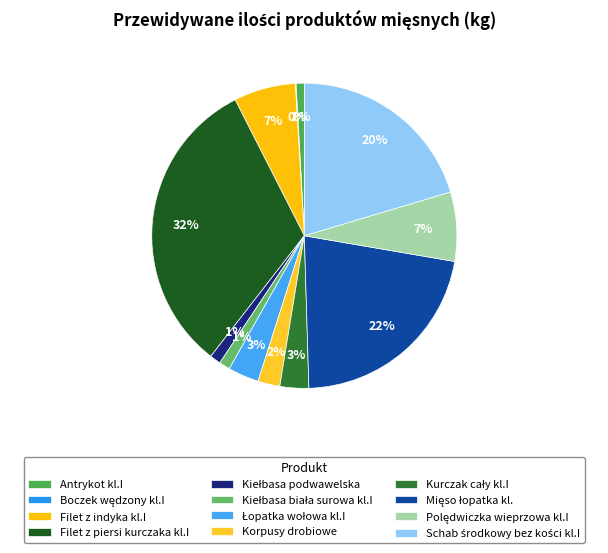

How many slices are in this pie chart?

12